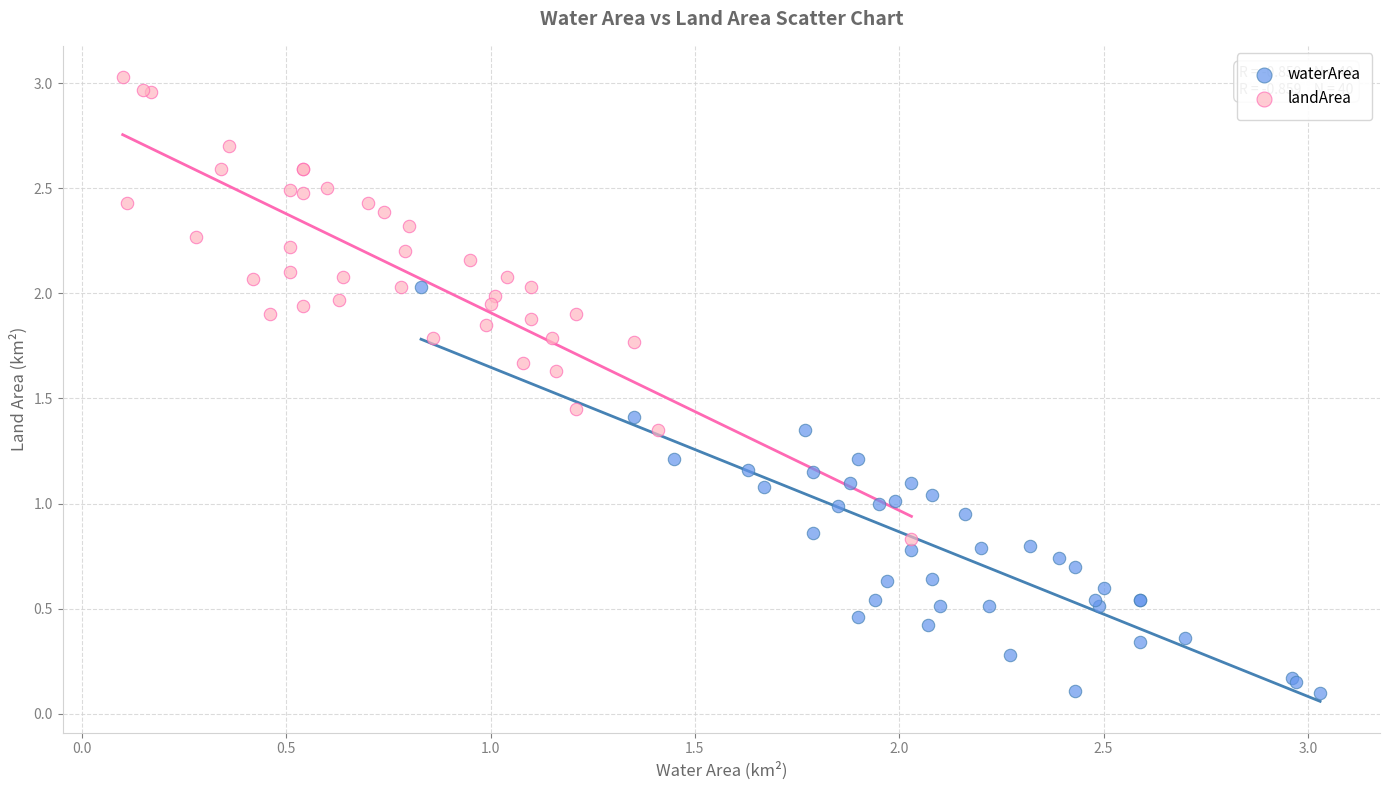

Which series has the largest Y range (max minus min)?

landArea